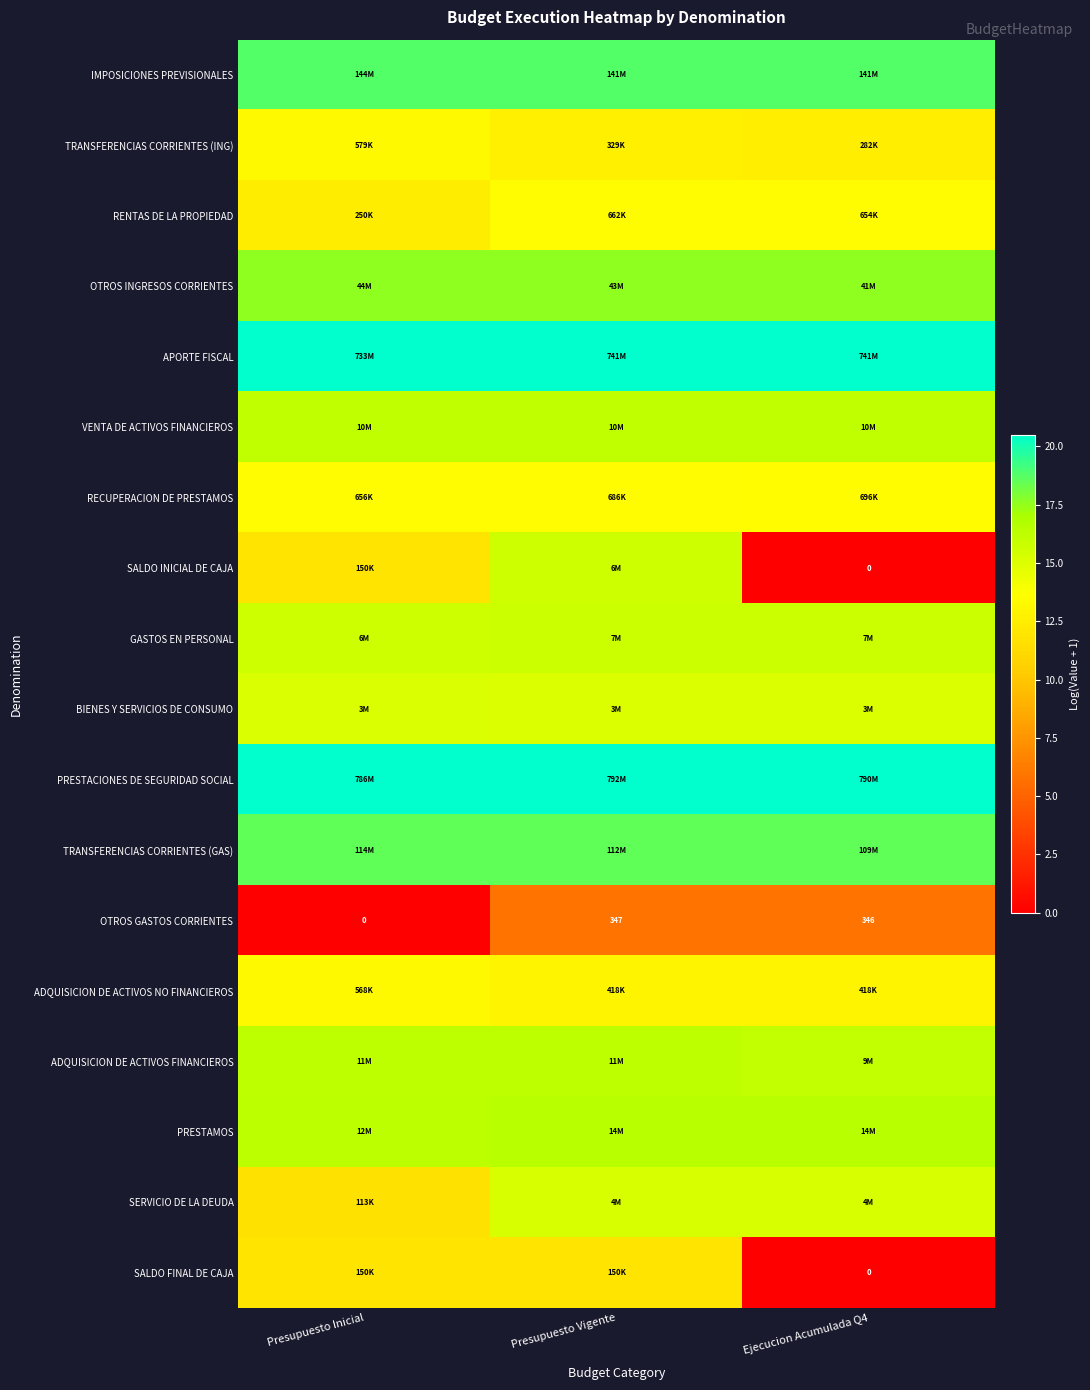

Where does the RENTAS DE LA PROPIEDAD series first go above 13?

Presupuesto Vigente